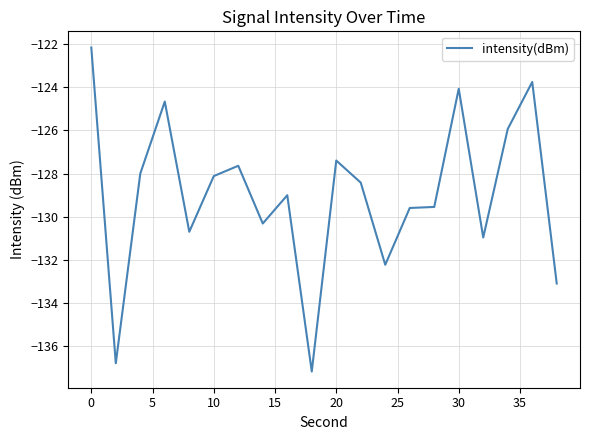

True or false: there are more than 1 points higher than both neighbors.

True